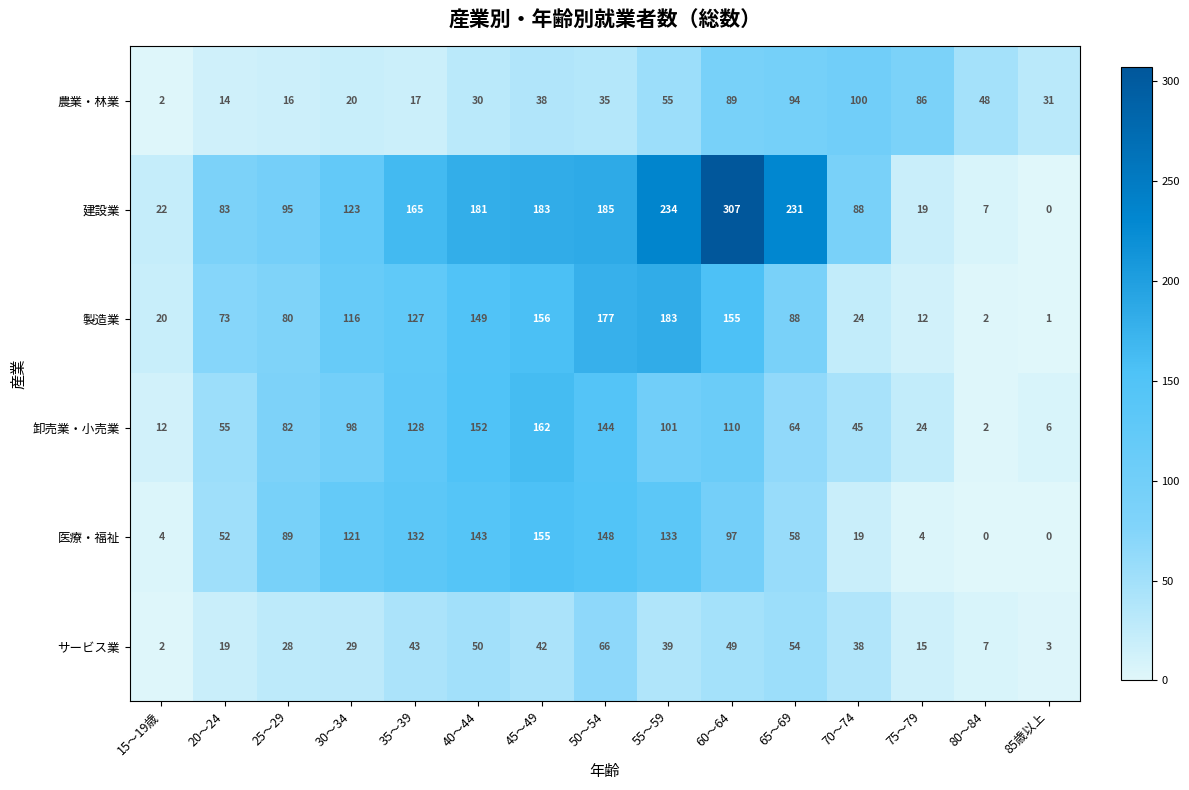

Where is 建設業 nearest to the value 153?

35～39